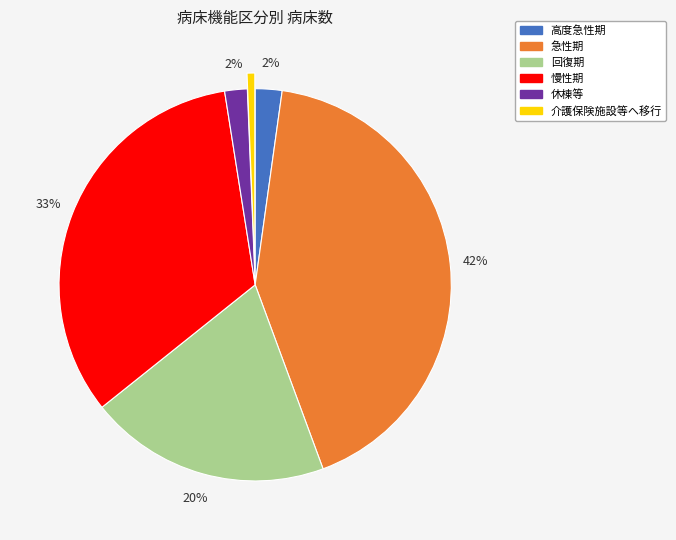

Is it true that 回復期 is 26% of the pie?

False